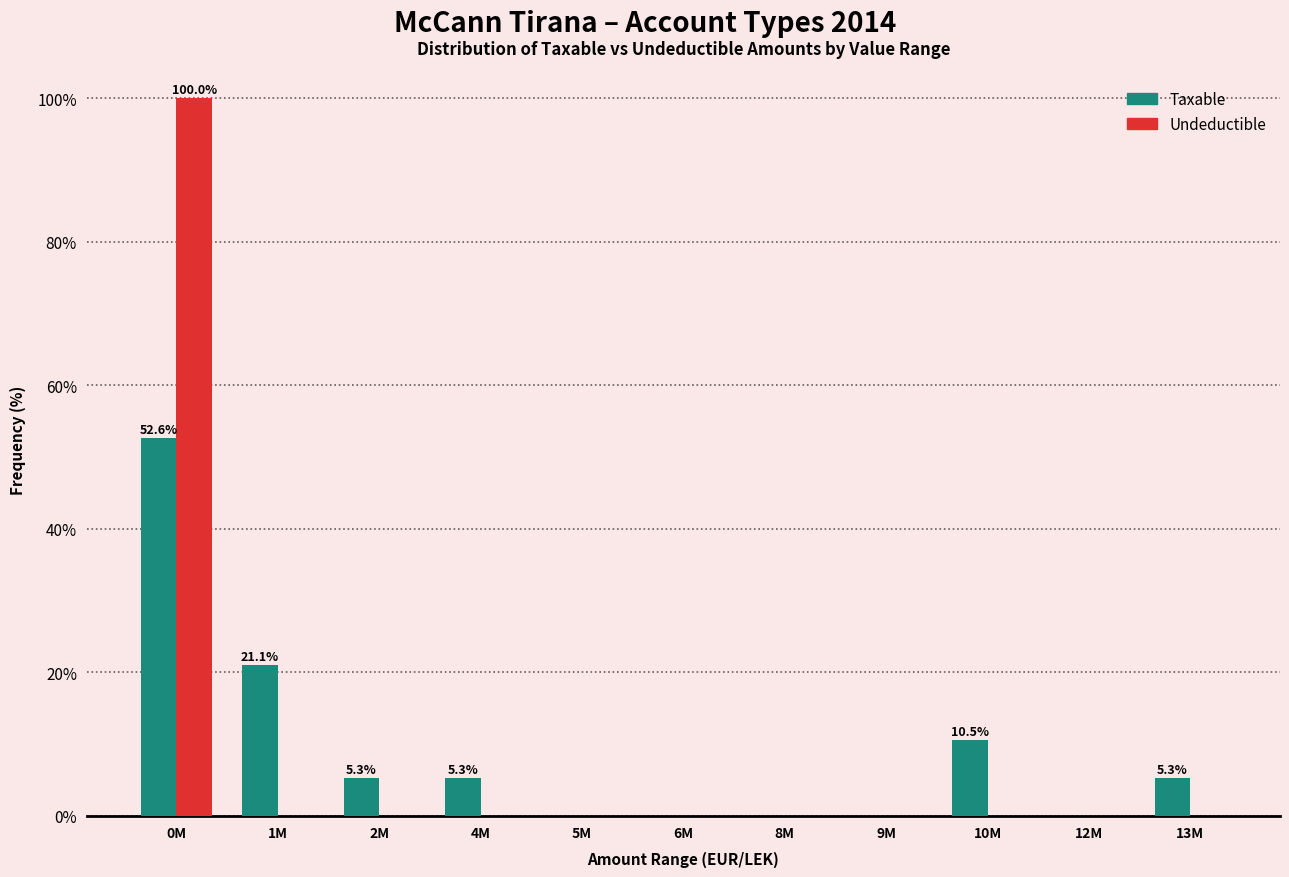

Reading left to right, extract all data points from this chart.

Taxable: 0M=52.6	1M=21.1	2M=5.3	4M=5.3	5M=0.0	6M=0.0	8M=0.0	9M=0.0	10M=10.5	12M=0.0	13M=5.3
Undeductible: 0M=100.0	1M=0.0	2M=0.0	4M=0.0	5M=0.0	6M=0.0	8M=0.0	9M=0.0	10M=0.0	12M=0.0	13M=0.0